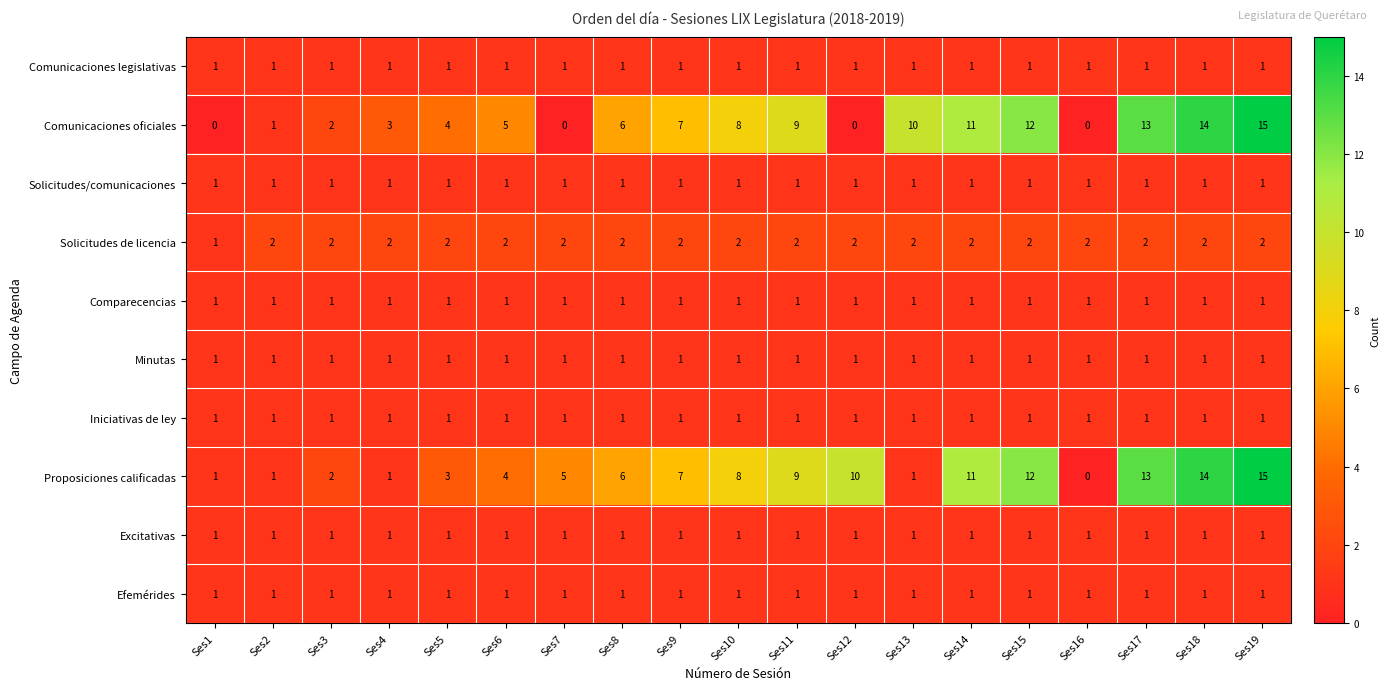

Which category has the lowest value in the Solicitudes de licencia series?

Ses1